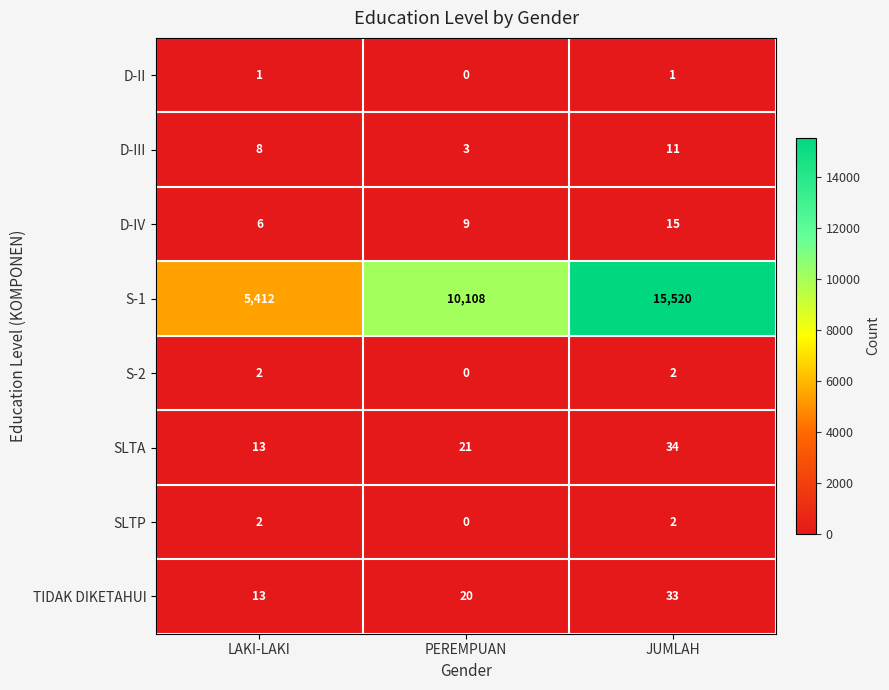

What value does the SLTA series have at JUMLAH?

34